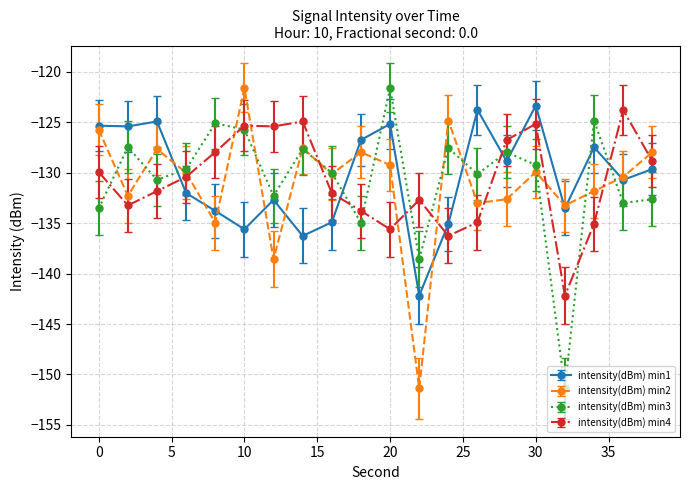

True or false: intensity(dBm) min3 has more than 2 interior local peaks.

True